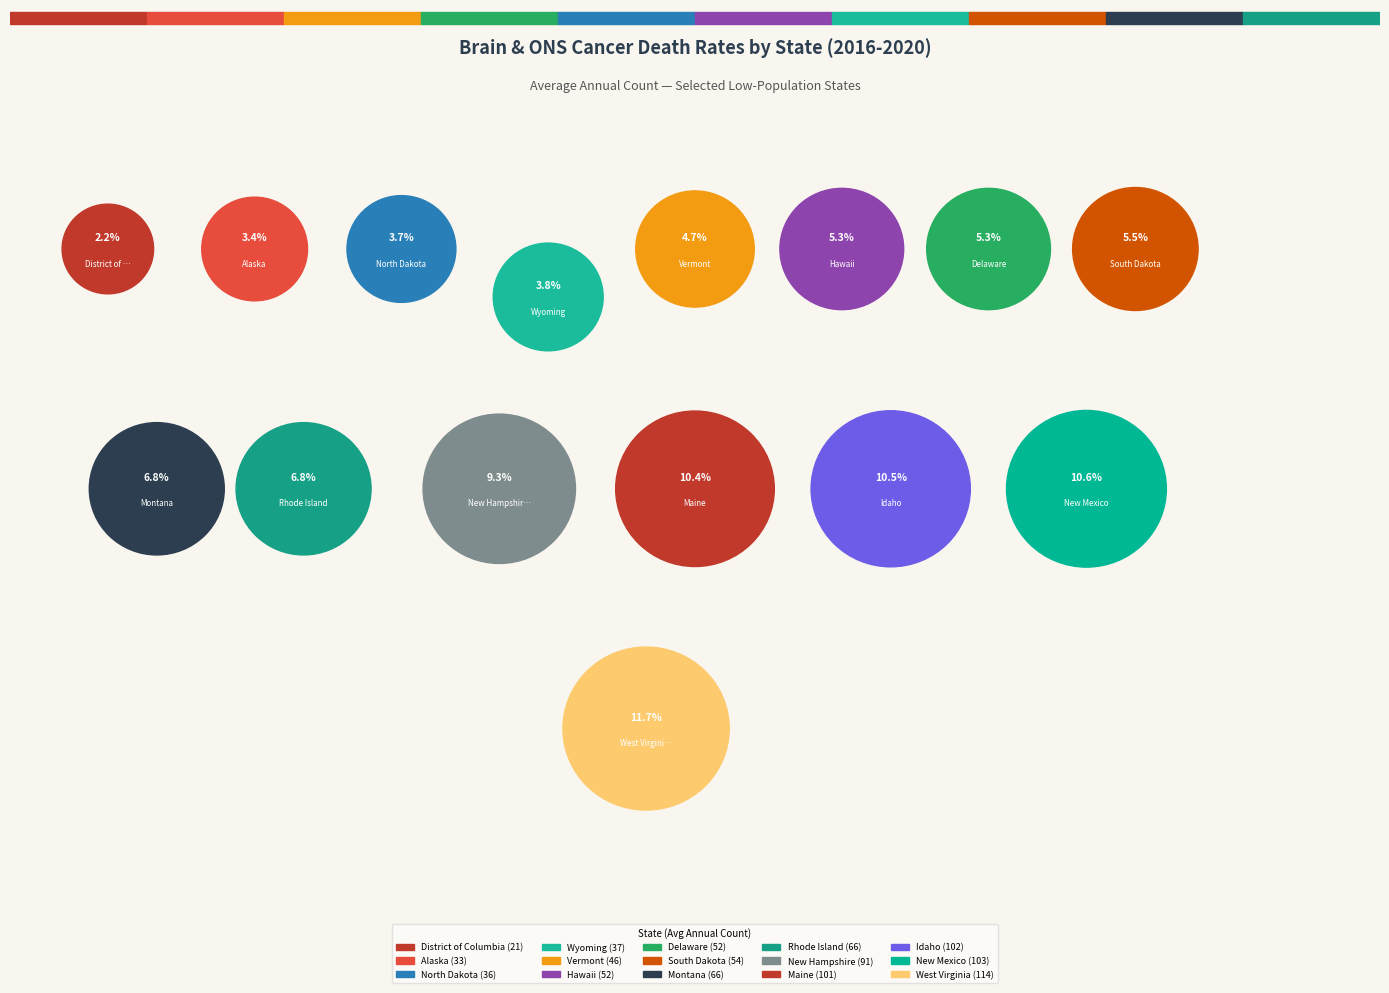

What portion of the pie excludes Rhode Island?

93.2%